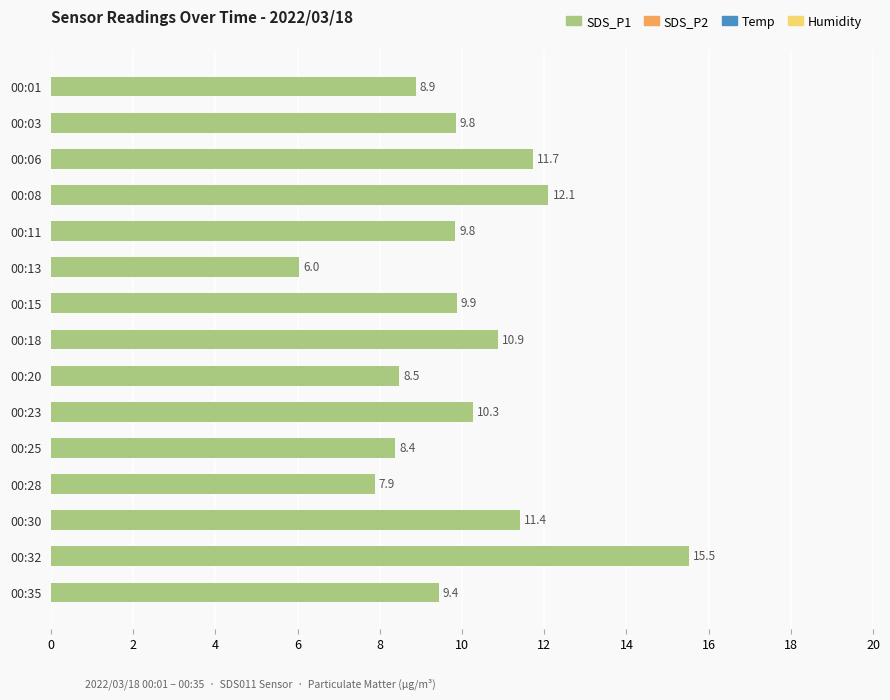

Approximately how many times larger is the value at 00:25 compared to 00:03?

0.9